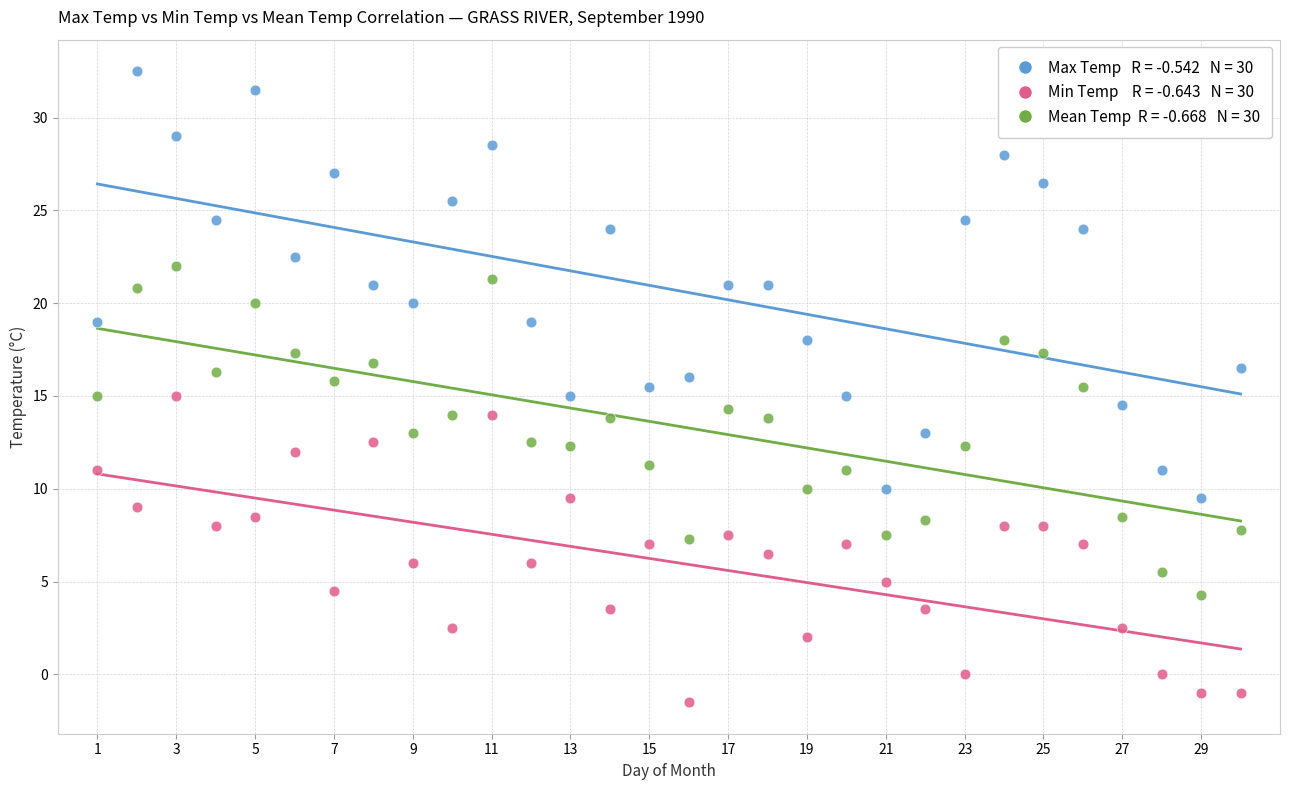

Across all data points, what is the range of X values (max minus min)?

29.0